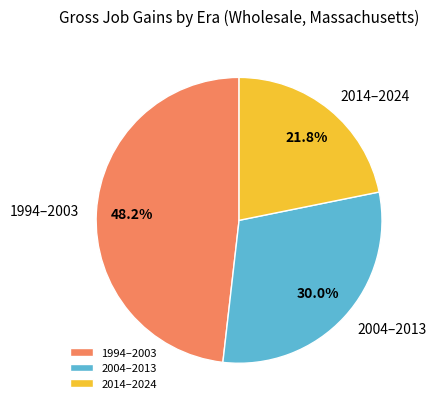

Is there any slice that represents more than half of the pie?

No